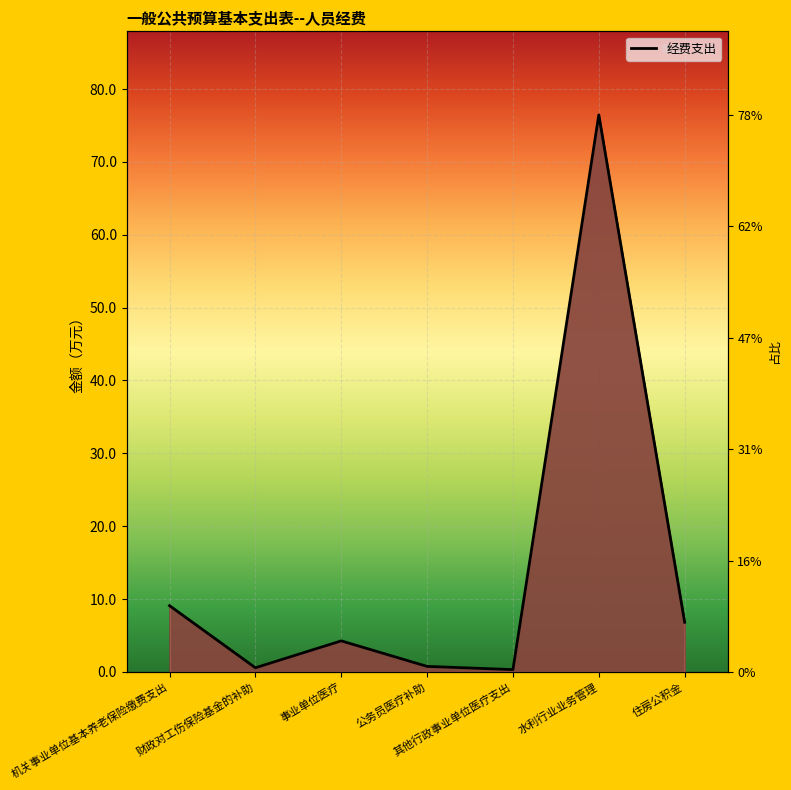

How many data points are less than 4?

3